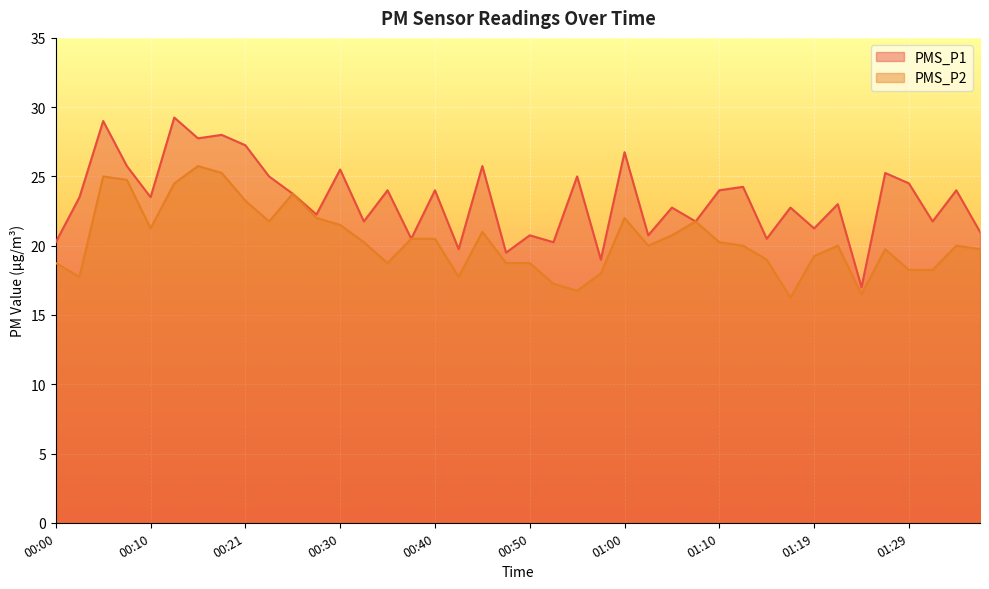

Which series has the largest total across all categories?

PMS_P1